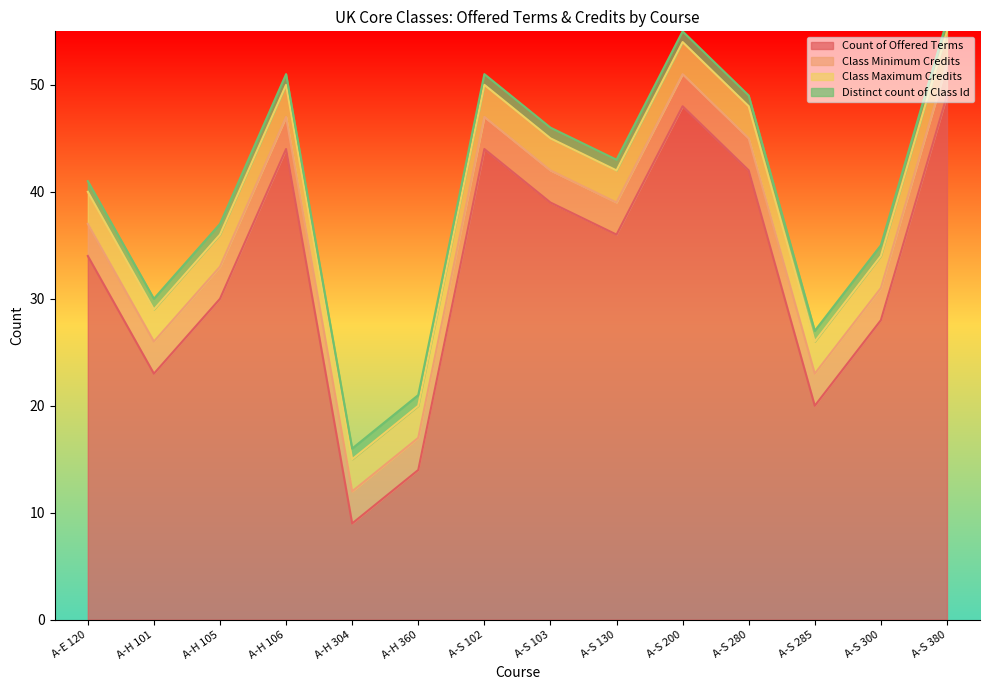

At which category is the sum across all series the highest?

A-S 380